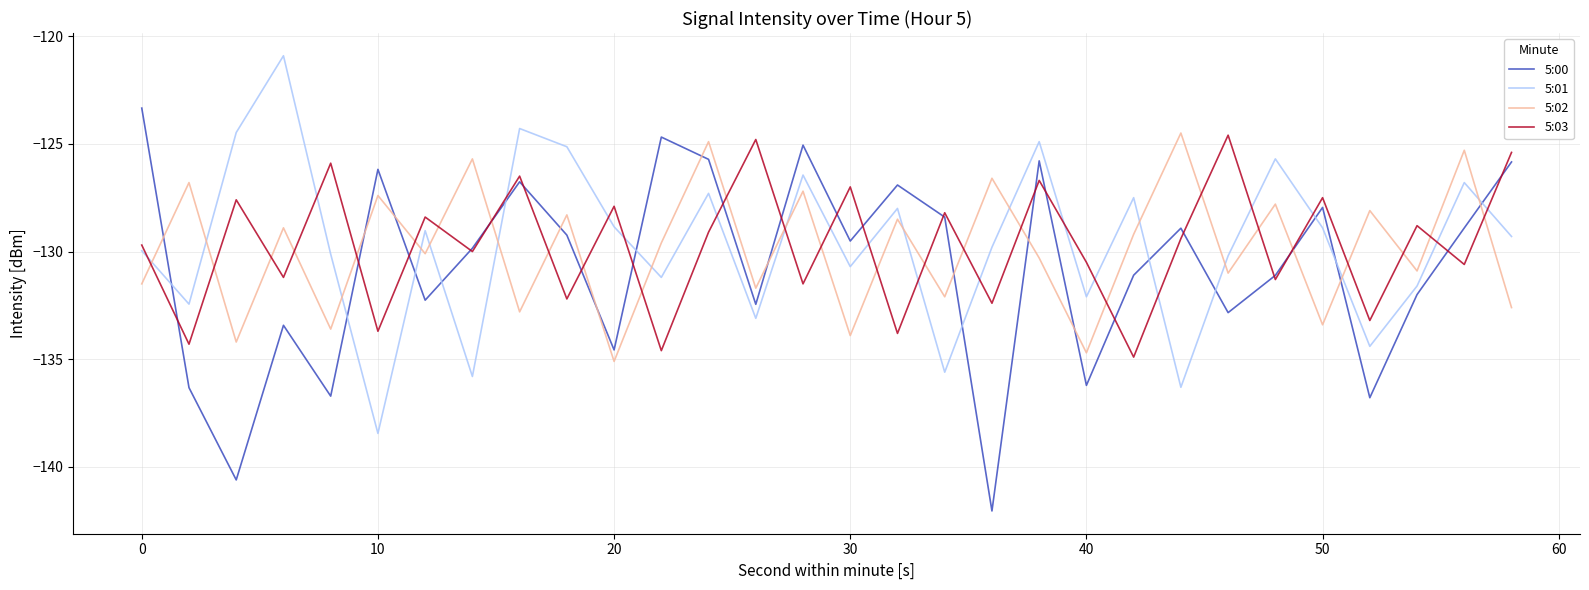

What is the greatest value displayed?

-120.9